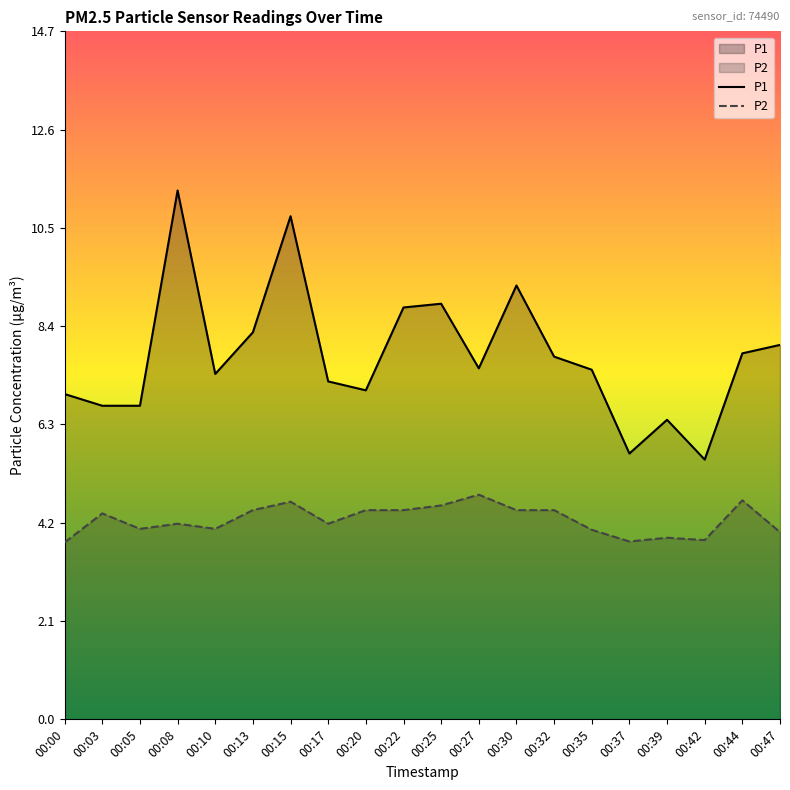

What is the average value of the P2 series?

4.3